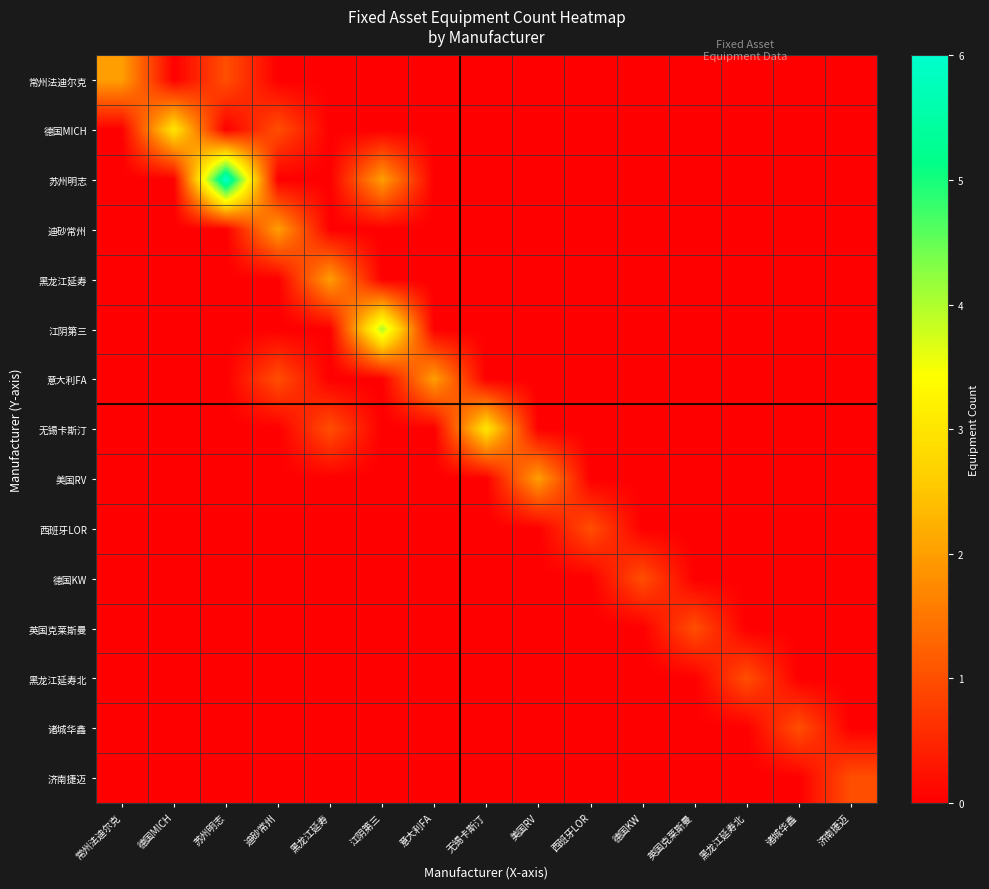

Which series changed the most between 常州法迪尔克 and 诸城华鑫?

常州法迪尔克